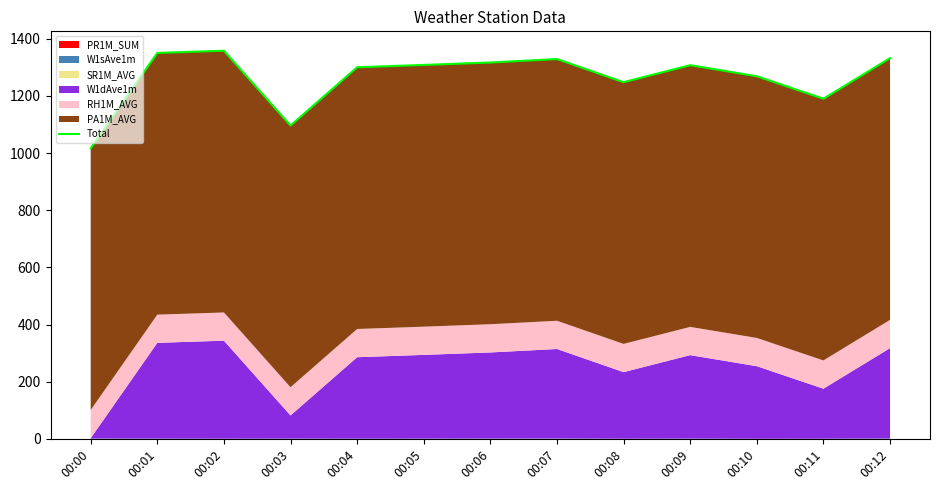

What is the sum of all values?

16421.4